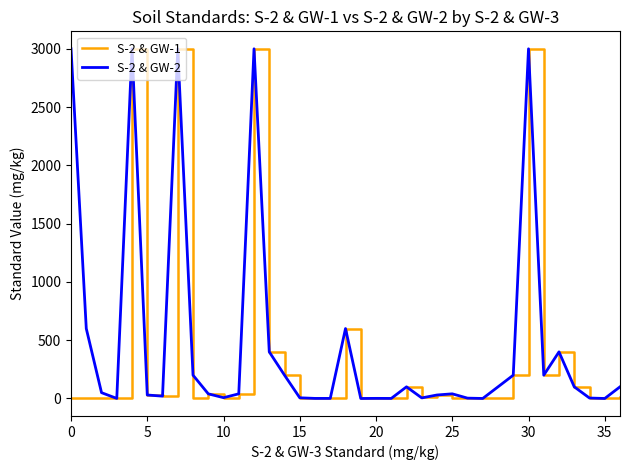

At how many categories does at least one series exceed 1437?

5